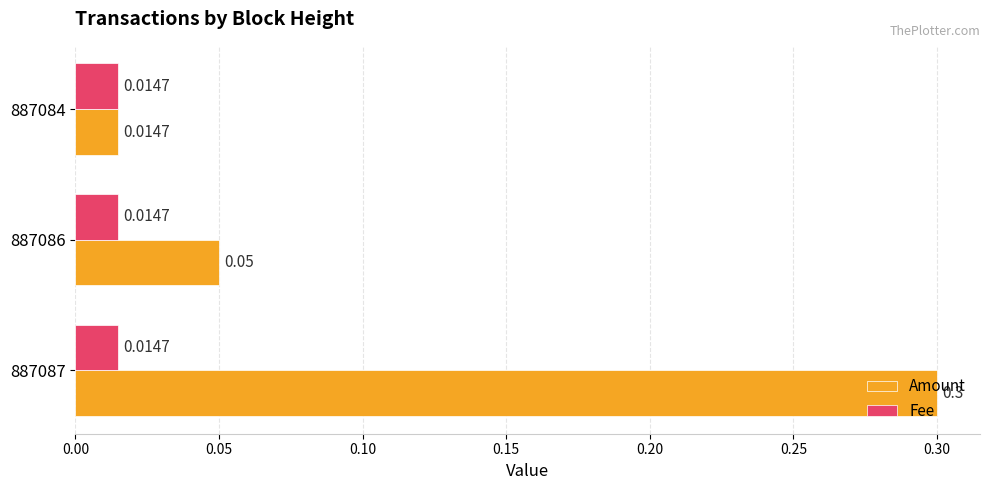

Rank the series at 887086 from highest to lowest value.

Amount, Fee